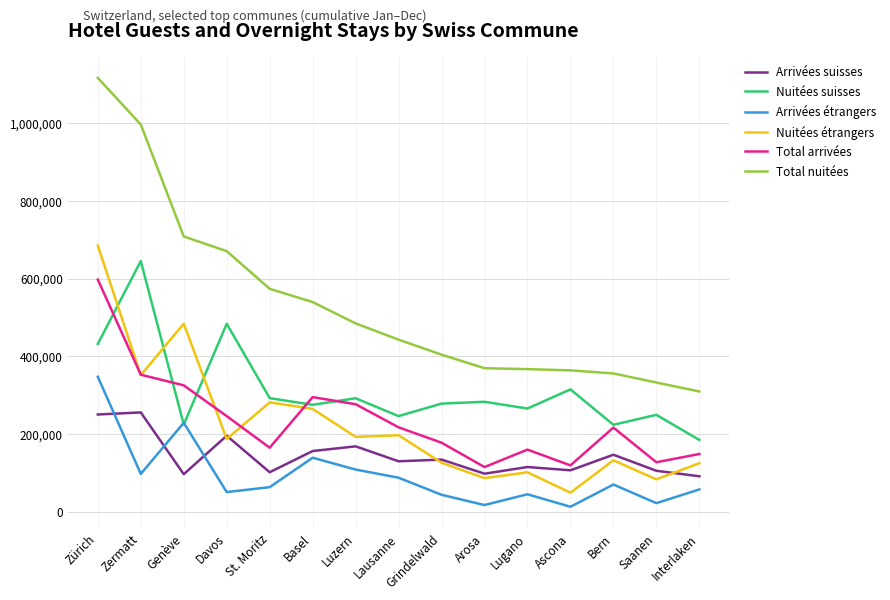

What is the difference between the highest and lowest values at Davos?

620491